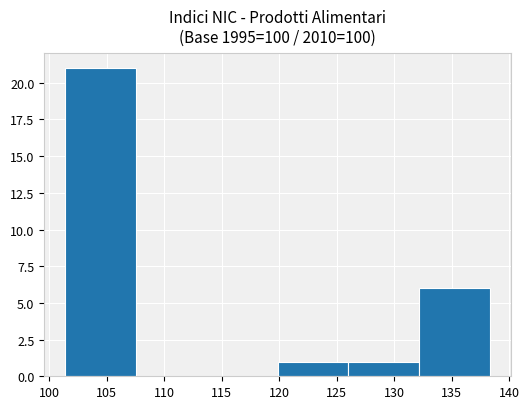

What is the height of the bar covering 126.00 to 132.15 on the x-axis? Neither the bar edges nor the heights are printed on the chart, so give them approximately, as read against the axes.

1